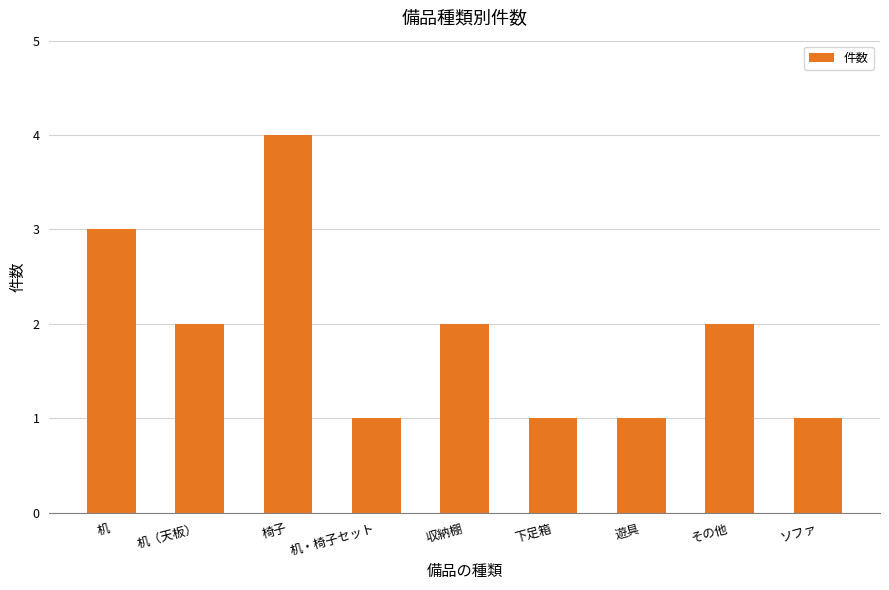

What is the approximate value at 椅子?

4